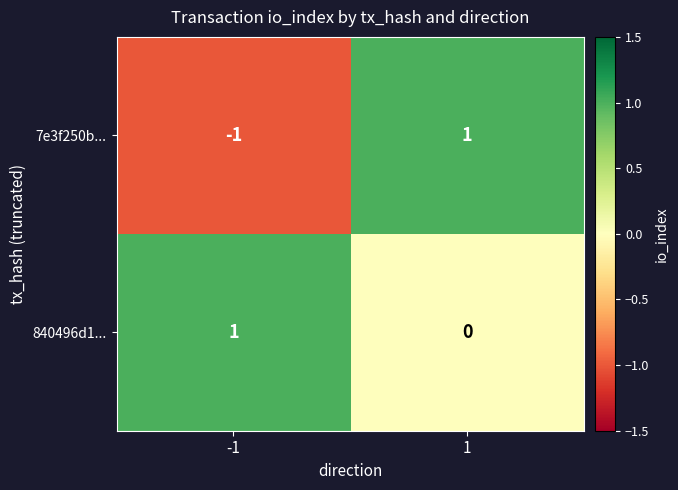

List the labels in order of 7e3f250b... value, largest first.

1, -1